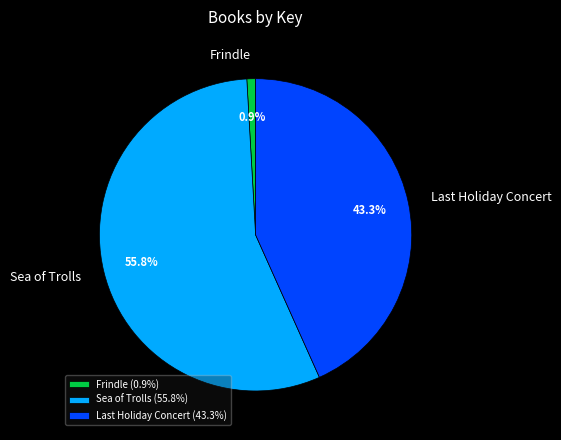

Is it true that Frindle is 9% of the pie?

False